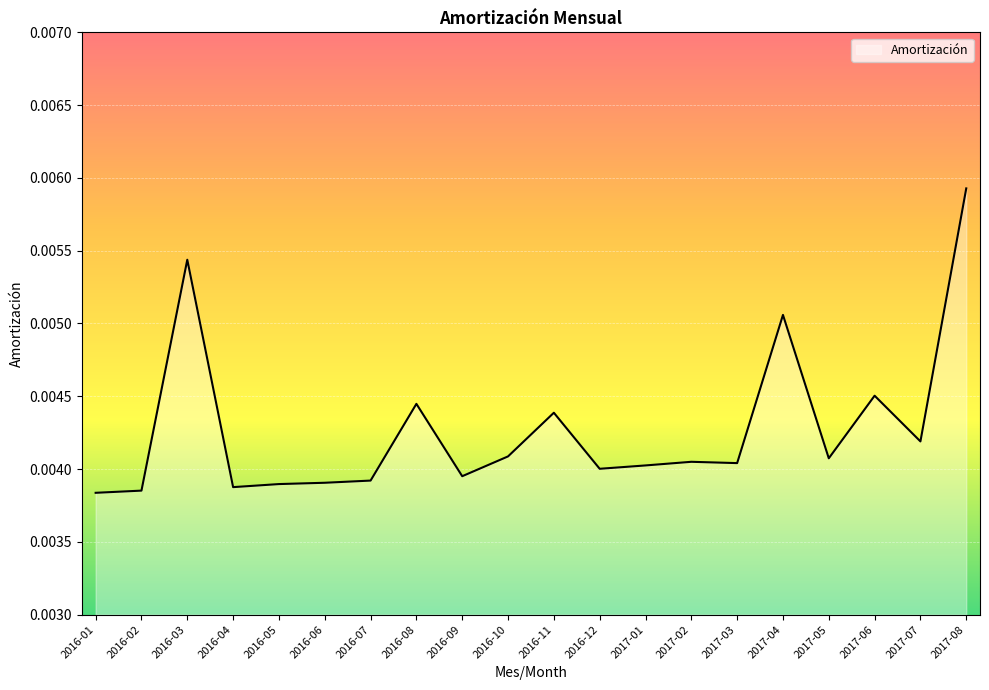

Which label corresponds to the largest value in the chart?

2017-08